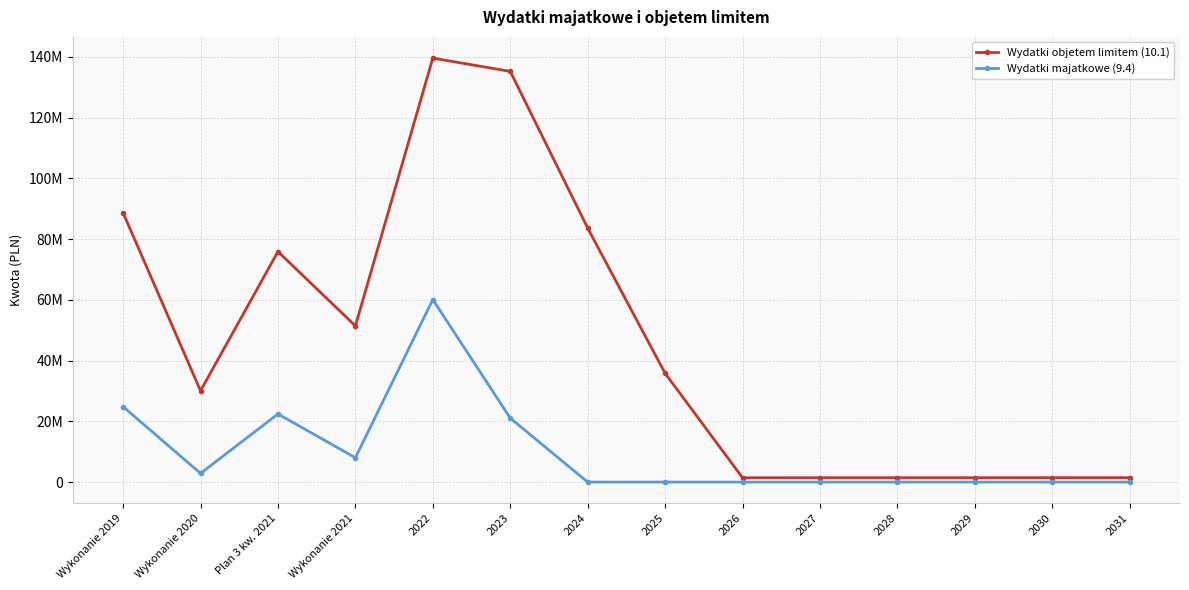

True or false: Wydatki majatkowe (9.4) and Wydatki objetem limitem (10.1) intersect in this chart.

False